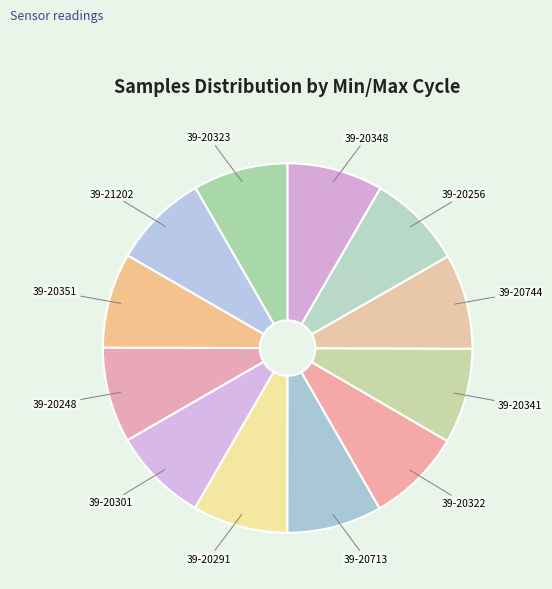

Does 39-21202 represent more than half of the total?

No